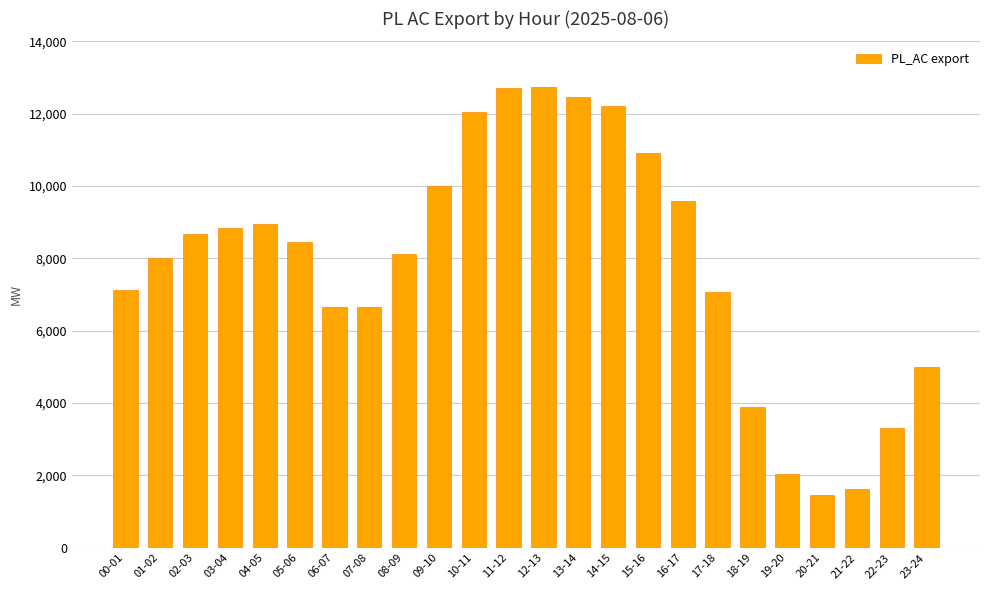

What is the approximate value at 15-16?

10921